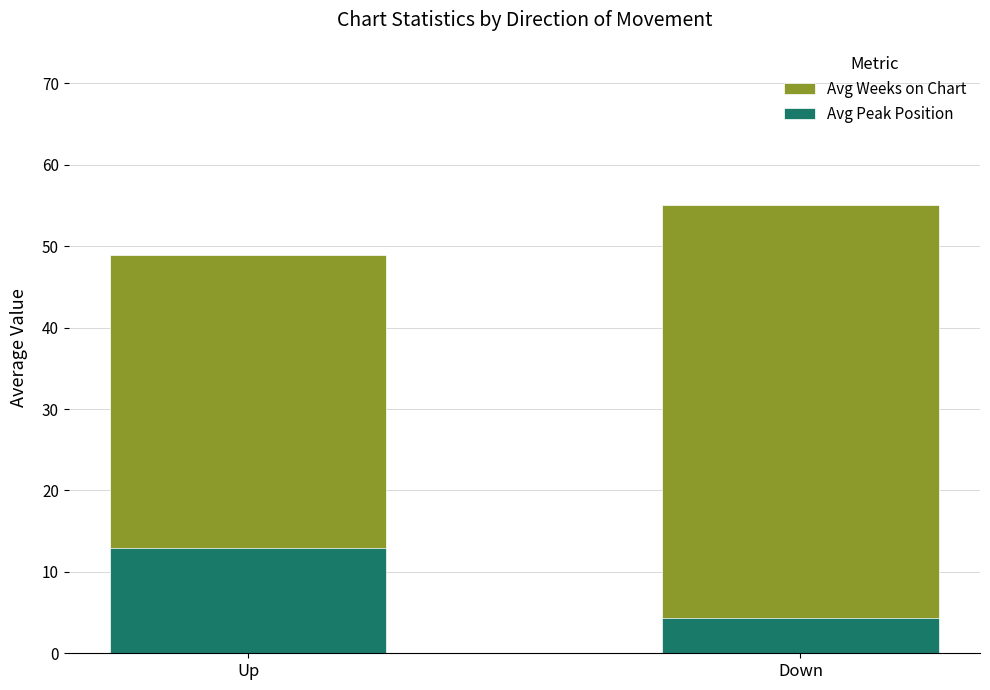

True or false: Avg Peak Position has a value of 18.9 at Up.

False